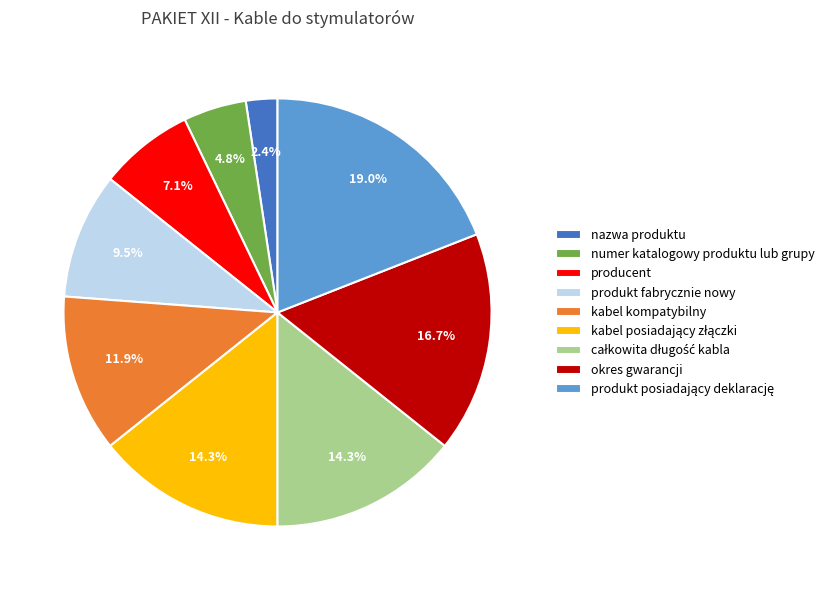

How many segments does this pie chart have?

9